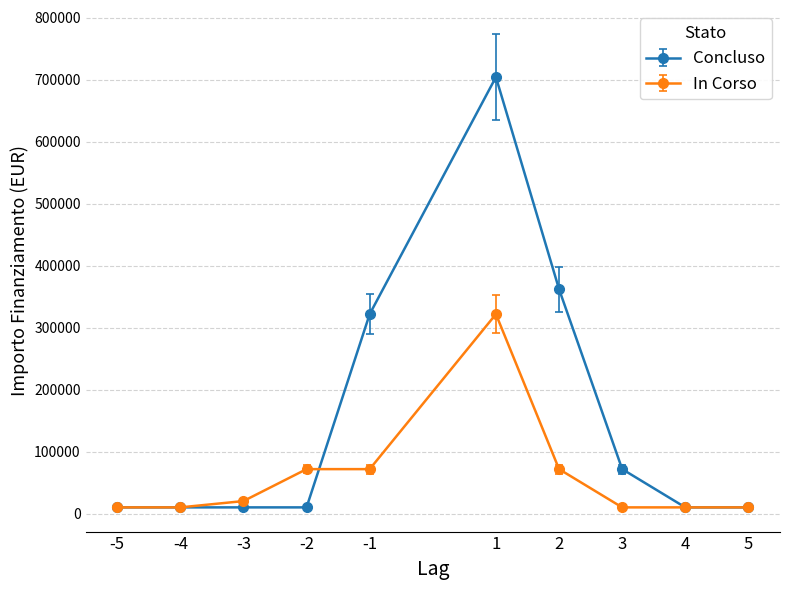

At which category does the chart reach its peak across all series?

1